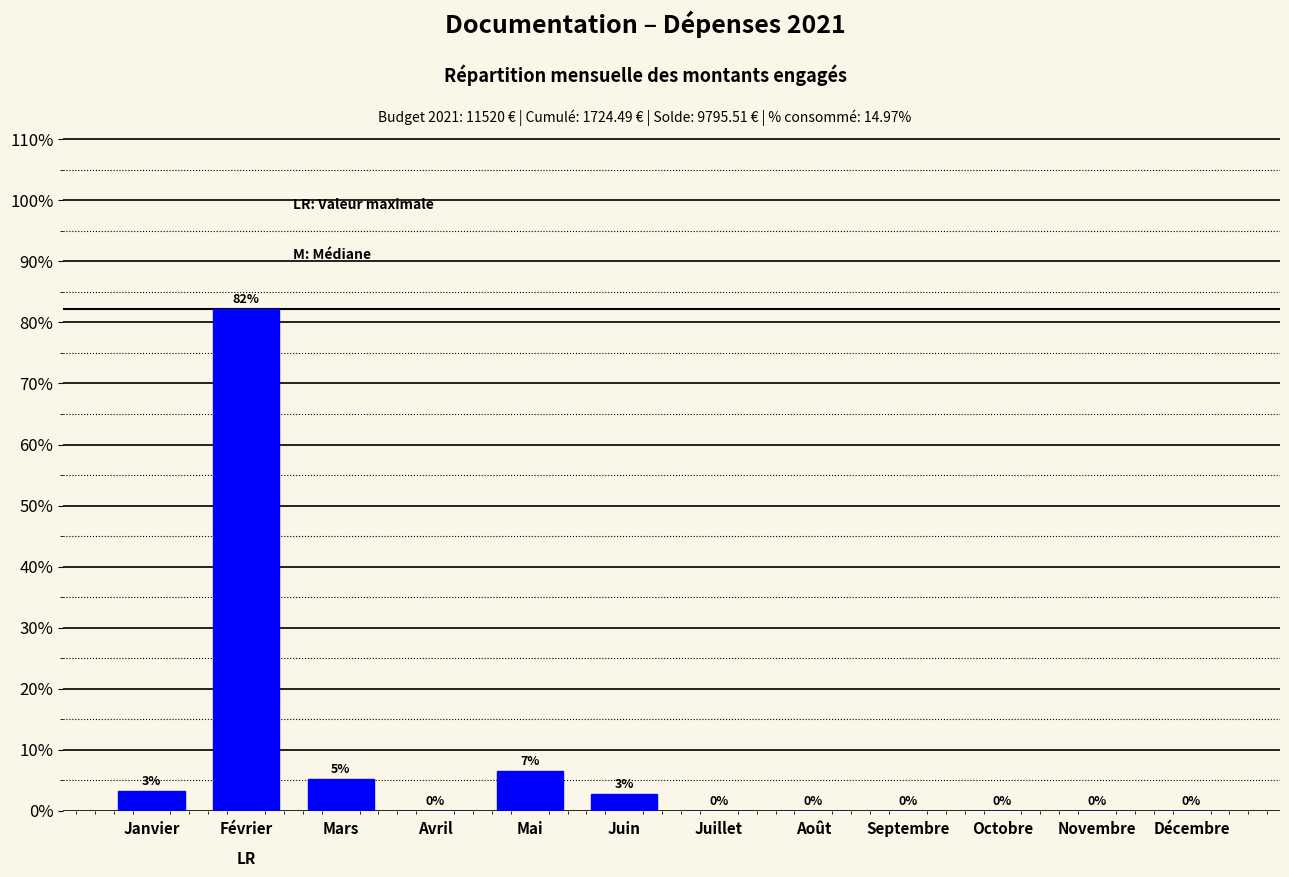

The value at Décembre is -42.3. True or false?

False